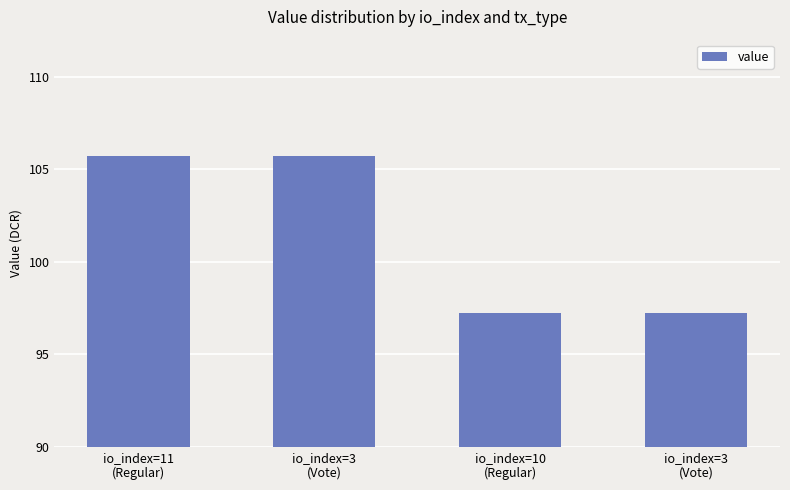

Does the chart contain any negative values?

No